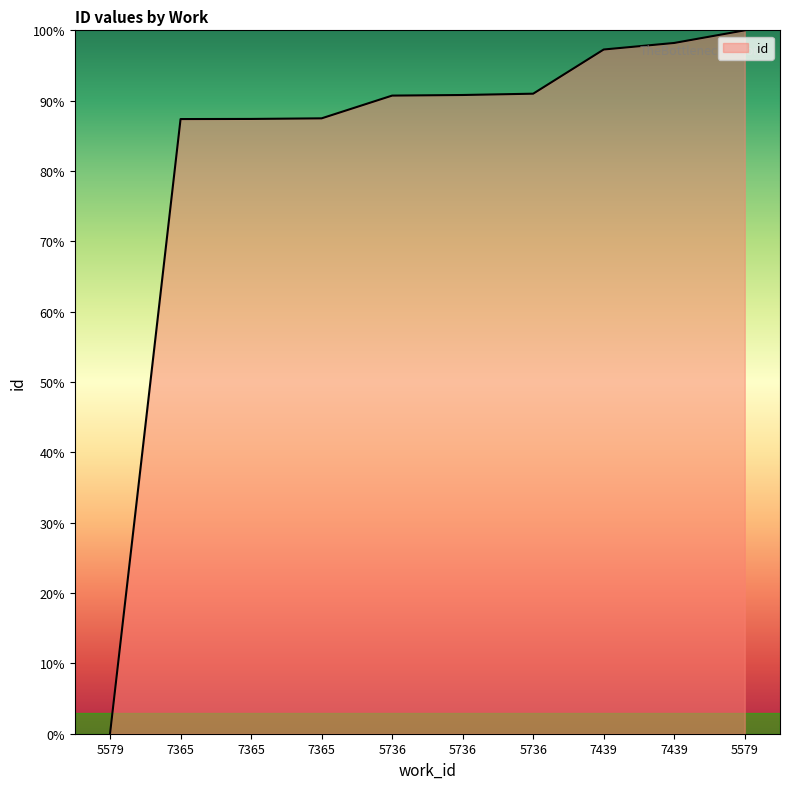

The chart shows a value of 97.3 at 7439. True or false?

True